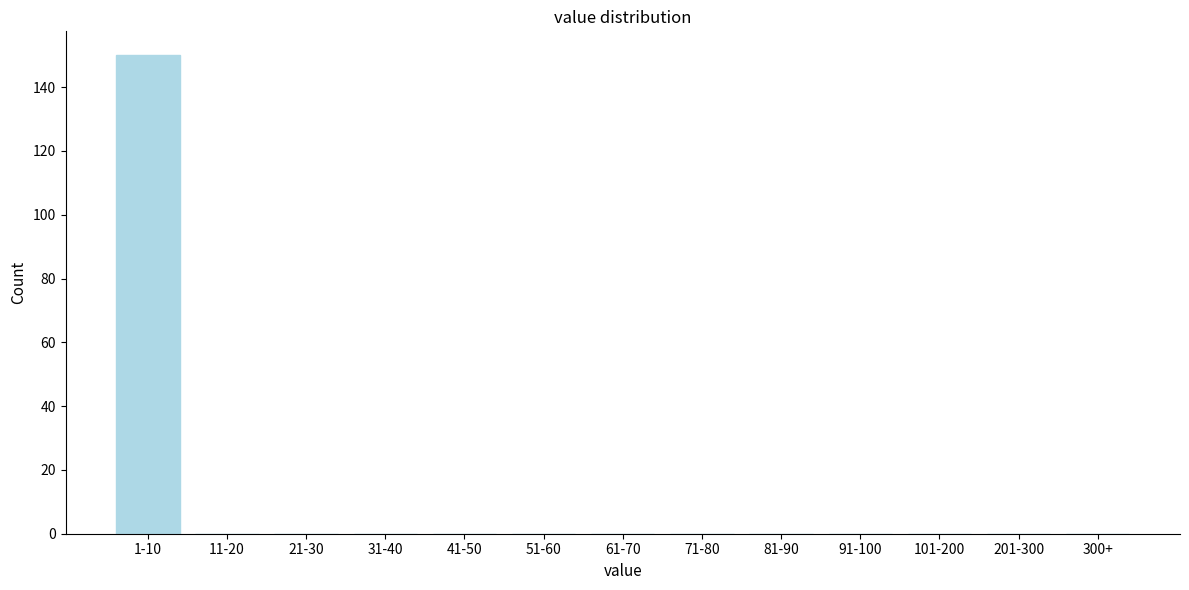

Reading right to left, list all the values displayed in this chart.

300+=0	201-300=0	101-200=0	91-100=0	81-90=0	71-80=0	61-70=0	51-60=0	41-50=0	31-40=0	21-30=0	11-20=0	1-10=150